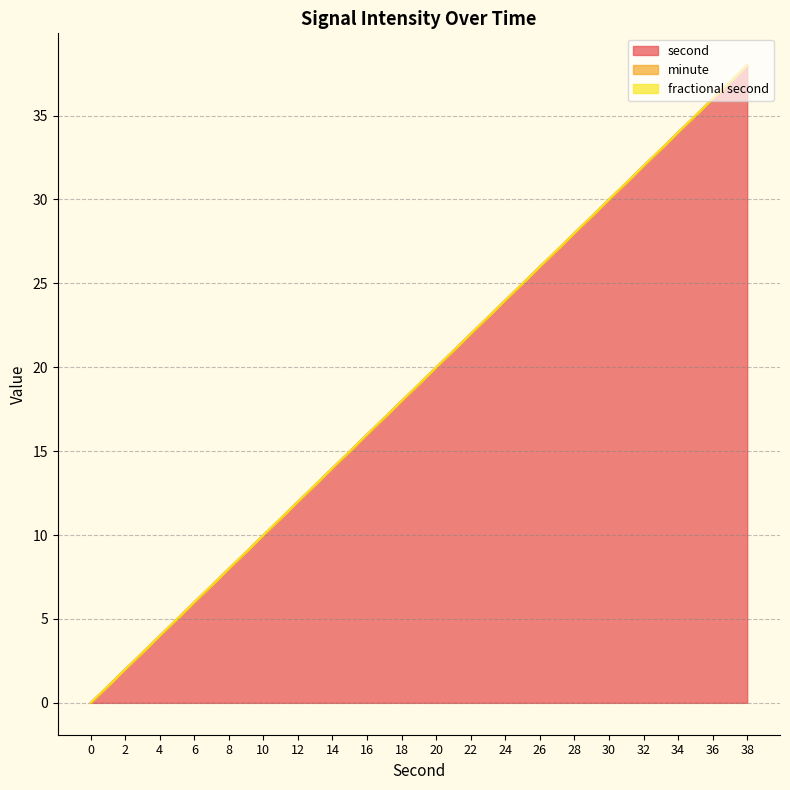

Between 30 and 32, which is larger?

32